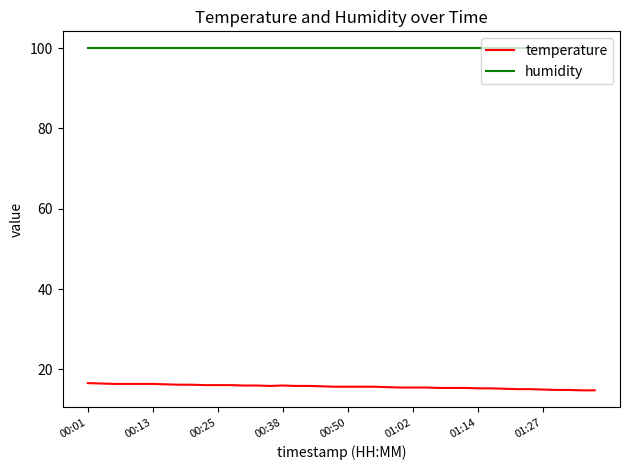

What is the minimum value shown in the chart?

14.8